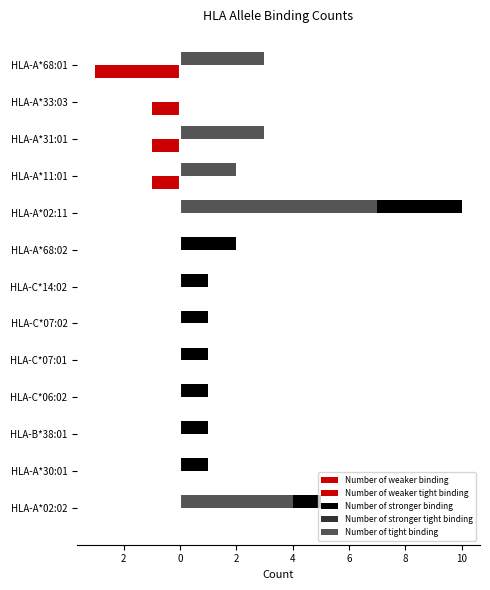

Reading left to right, transcribe all the data shown in this chart.

Number of weaker binding: 0	0	0	0	0	0	0	0	0	-1	-1	-1	-3
Number of weaker tight binding: 0	0	0	0	0	0	0	0	0	0	0	0	-1
Number of stronger binding: 5	1	1	1	1	1	1	2	10	2	3	0	3
Number of stronger tight binding: 4	0	0	0	0	0	0	0	7	2	3	0	3
Number of tight binding: 4	0	0	0	0	0	0	0	7	2	3	0	3